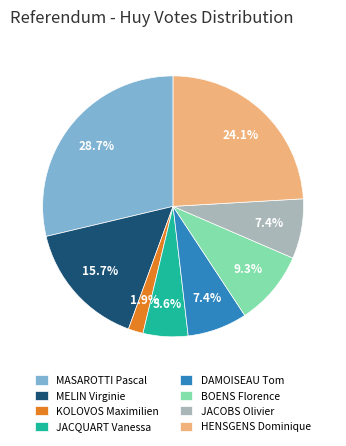

Which slice is the largest?

MASAROTTI Pascal